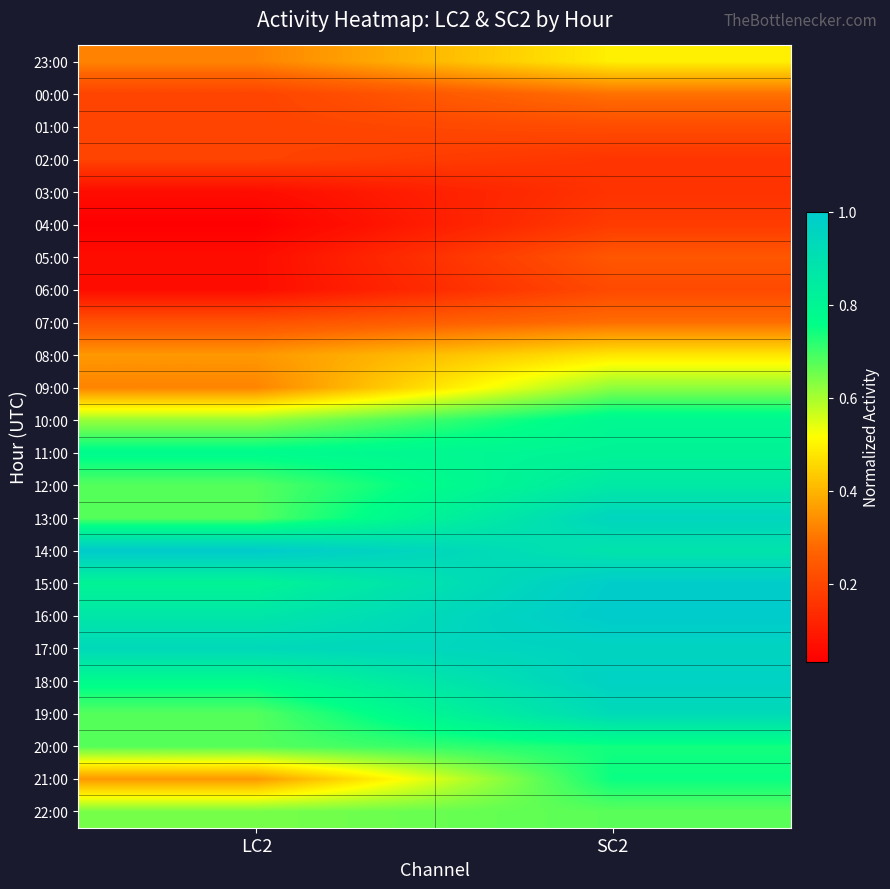

At SC2, list the series in order from largest to smallest.

16:00, 15:00, 18:00, 17:00, 13:00, 19:00, 14:00, 12:00, 11:00, 10:00, 21:00, 20:00, 22:00, 09:00, 23:00, 08:00, 00:00, 07:00, 05:00, 01:00, 06:00, 04:00, 02:00, 03:00